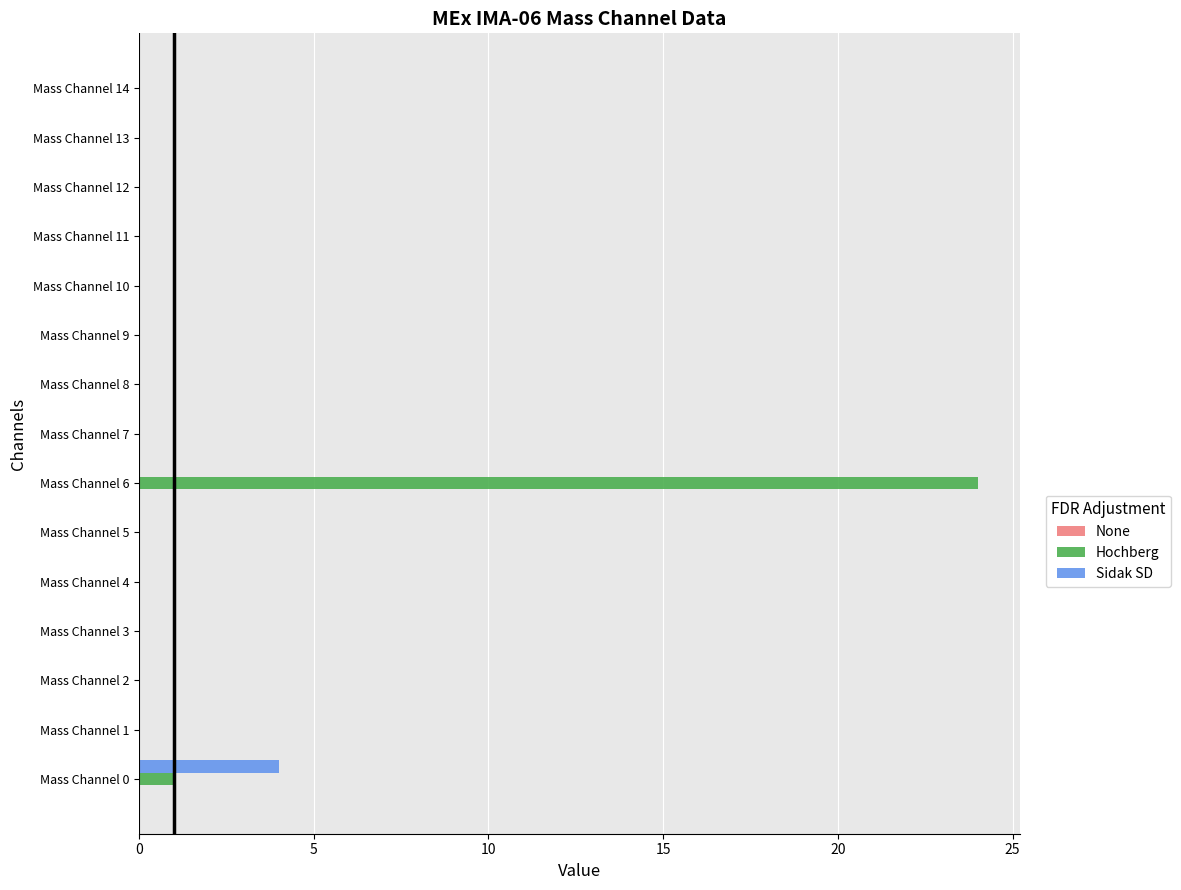

What is the highest value of the Sidak SD series?

4